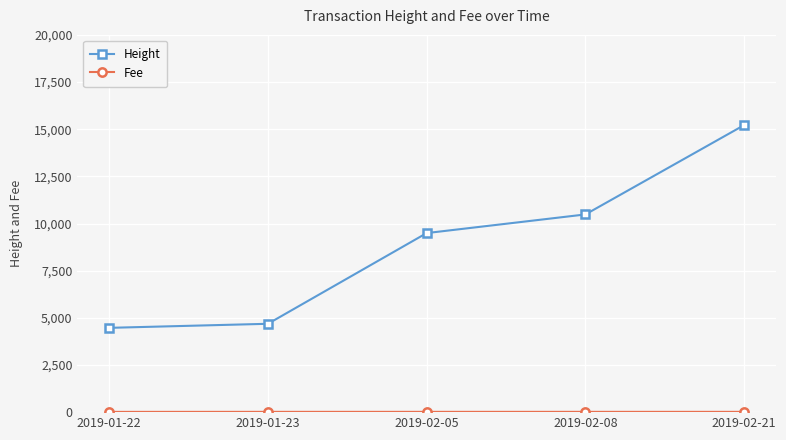

True or false: Height has a value of 5974.3 at 2019-01-22.

False